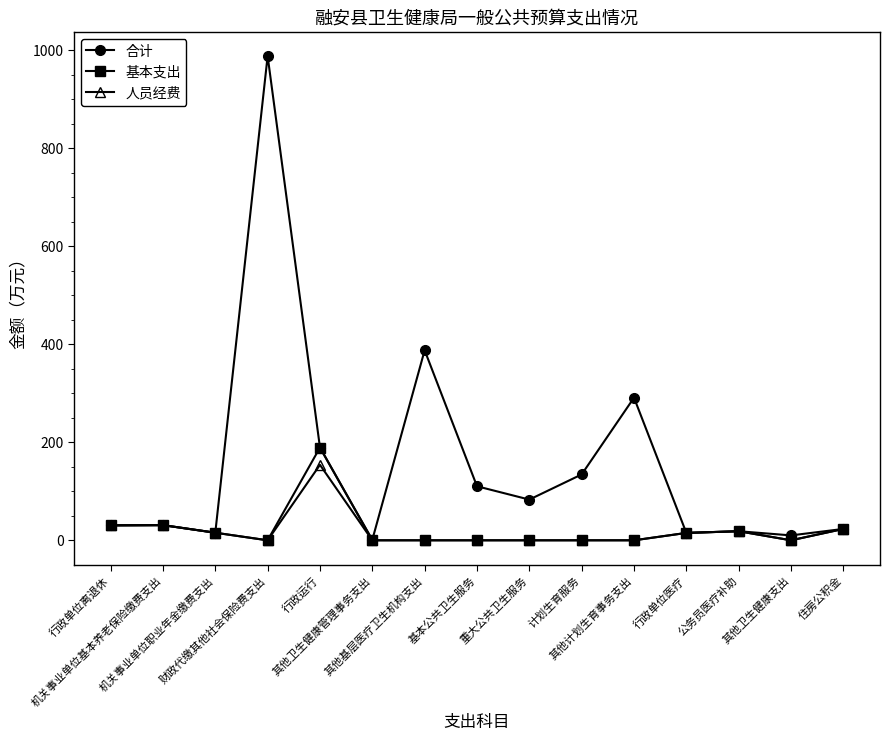

What is the average value of the 人员经费 series?

19.2